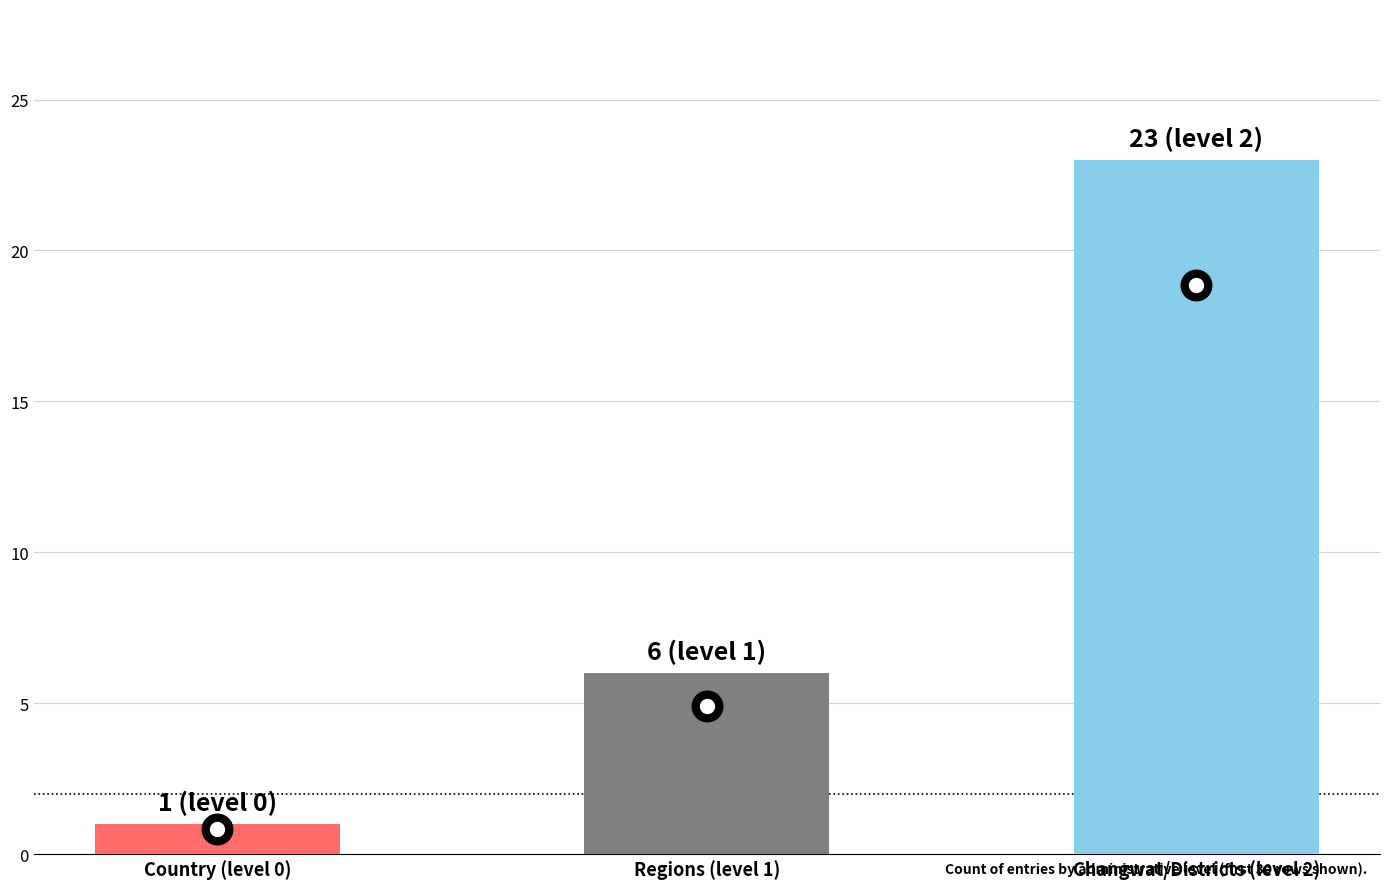

What is the value of the 3rd bar from the left?

23